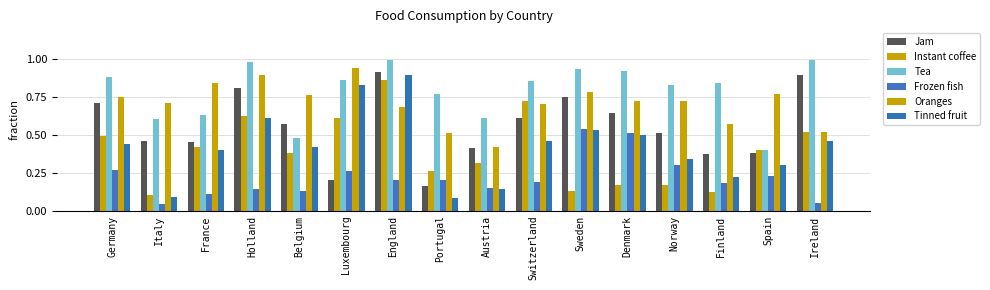

How many groups of bars are there?

16